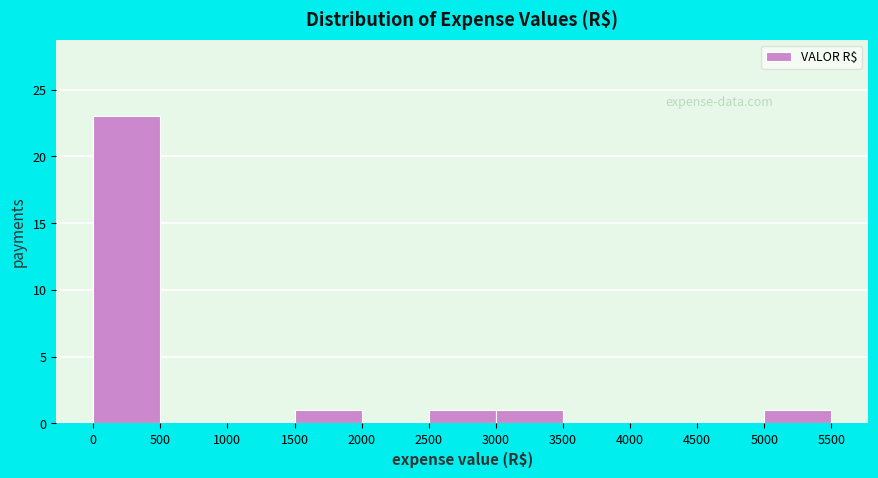

Over which range of the x-axis is the bar tallest?

0 to 500